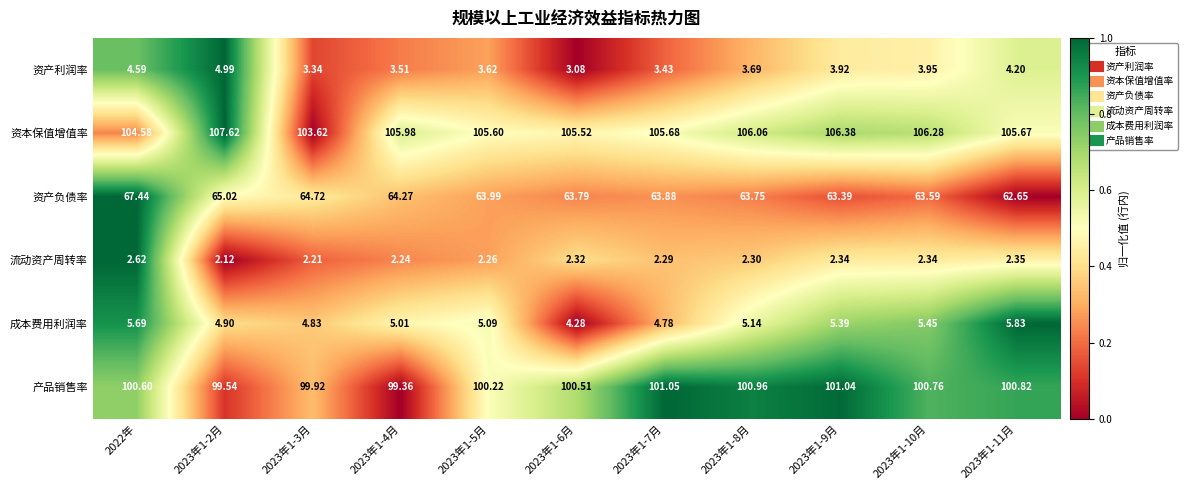

What is the spread (max minus min) of values at 2022年?

102.0